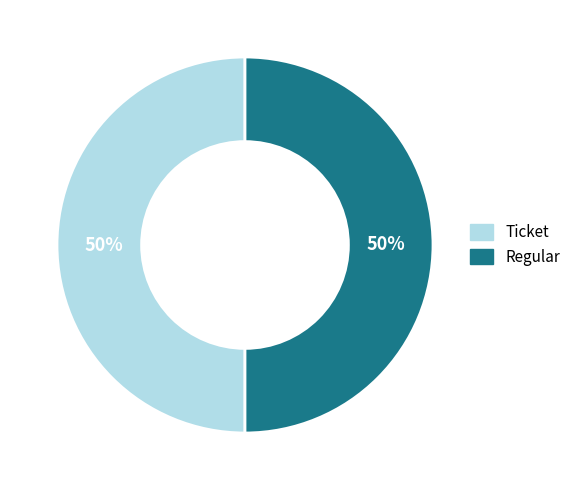

To the nearest percent, what is the average slice percentage?

50%